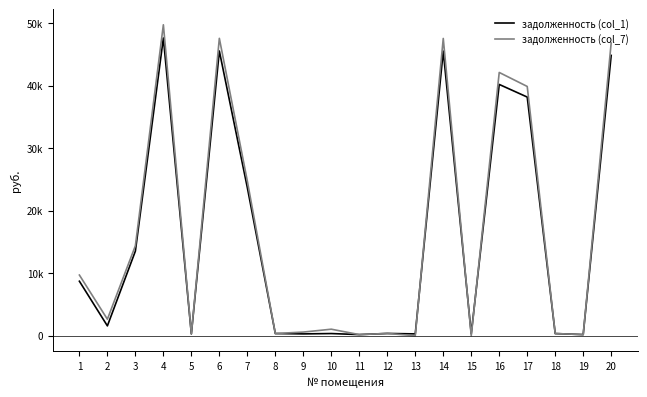

Reading left to right, list all the values displayed in this chart.

задолженность (col_1): 1=8717.4	2=1574.3	3=13533.7	4=47632.5	5=291.2	6=45554.0	7=23694.4	8=349.2	9=291.5	10=347.4	11=179.4	12=363.0	13=291.2	14=45537.8	15=314.5	16=40203.9	17=38183.9	18=347.4	19=179.4	20=44848.4
задолженность (col_7): 1=9706.1	2=2642.0	3=14393.9	4=49749.6	5=291.4	6=47578.7	7=24747.5	8=350.2	9=582.9	10=1043.8	11=179.4	12=363.0	13=0.0	14=47561.7	15=0.0	16=42120.3	17=39881.0	18=347.4	19=179.4	20=46841.7